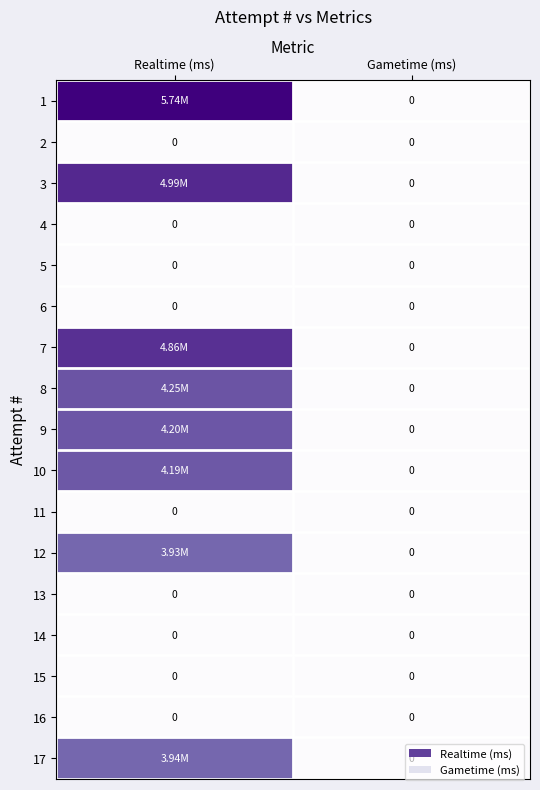

Which category has the lowest value across all series?

Gametime (ms)